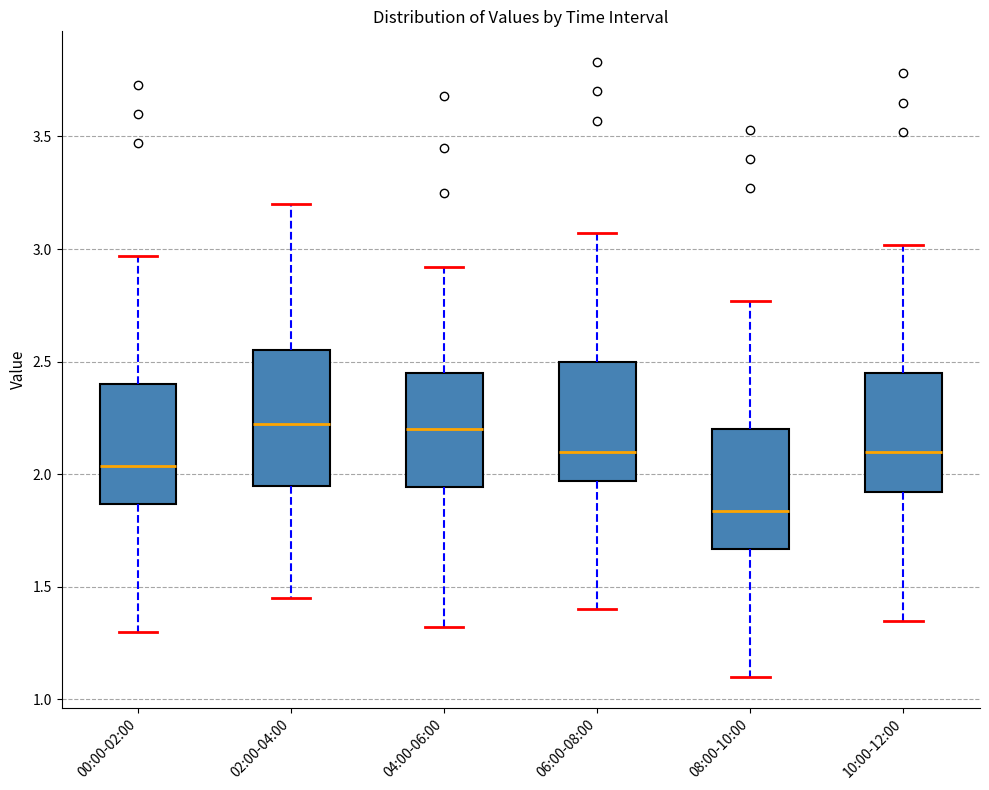

Reading left to right, read every box against the y-axis: the position of its median line, the range the box covers, and the ends of its whiskers. The values are not printed on the chart, so give them approximately, as read against the axis.

00:00-02:00: median 2.05, box 1.85 to 2.40, whiskers 1.30 to 2.95
02:00-04:00: median 2.25, box 1.95 to 2.55, whiskers 1.45 to 3.20
04:00-06:00: median 2.20, box 1.95 to 2.45, whiskers 1.30 to 2.90
06:00-08:00: median 2.10, box 1.95 to 2.50, whiskers 1.40 to 3.05
08:00-10:00: median 1.85, box 1.65 to 2.20, whiskers 1.10 to 2.75
10:00-12:00: median 2.10, box 1.90 to 2.45, whiskers 1.35 to 3.00